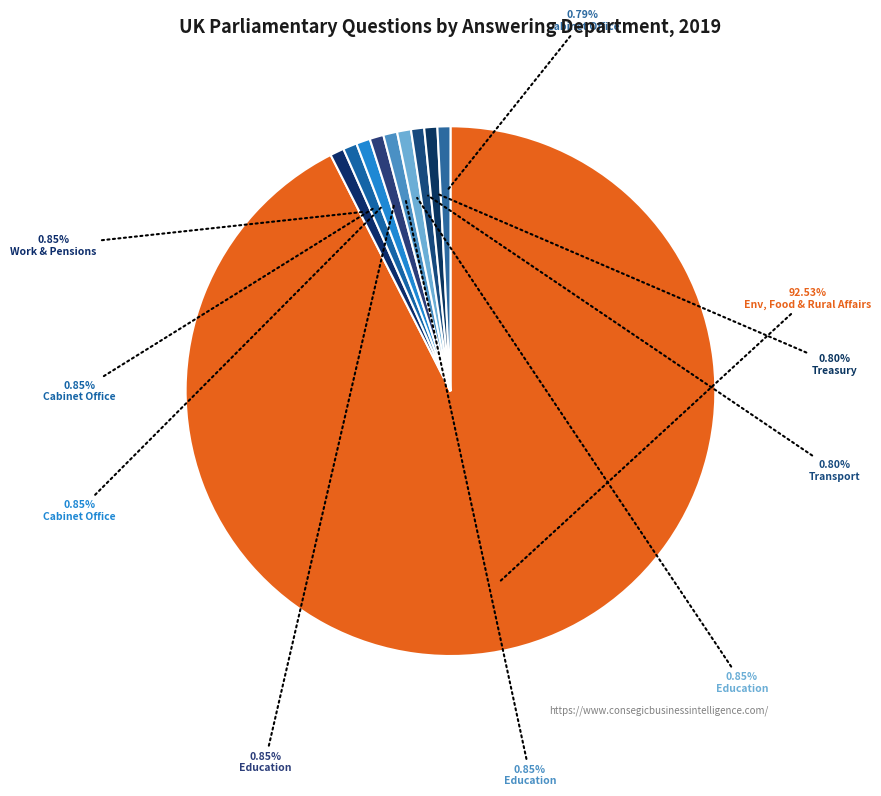

Count the number of slices in the pie.

10